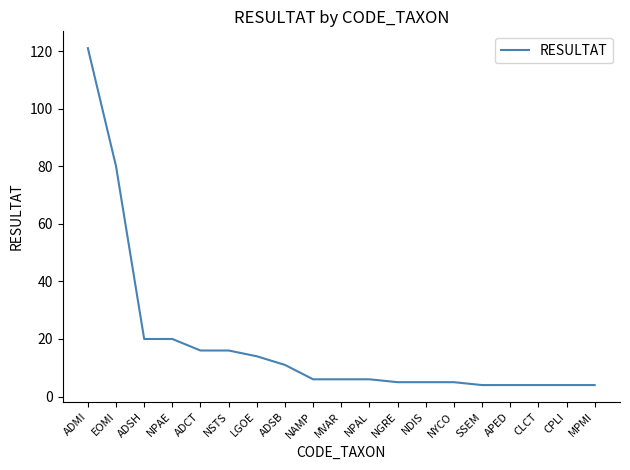

Where does the data first go above 6?

ADMI